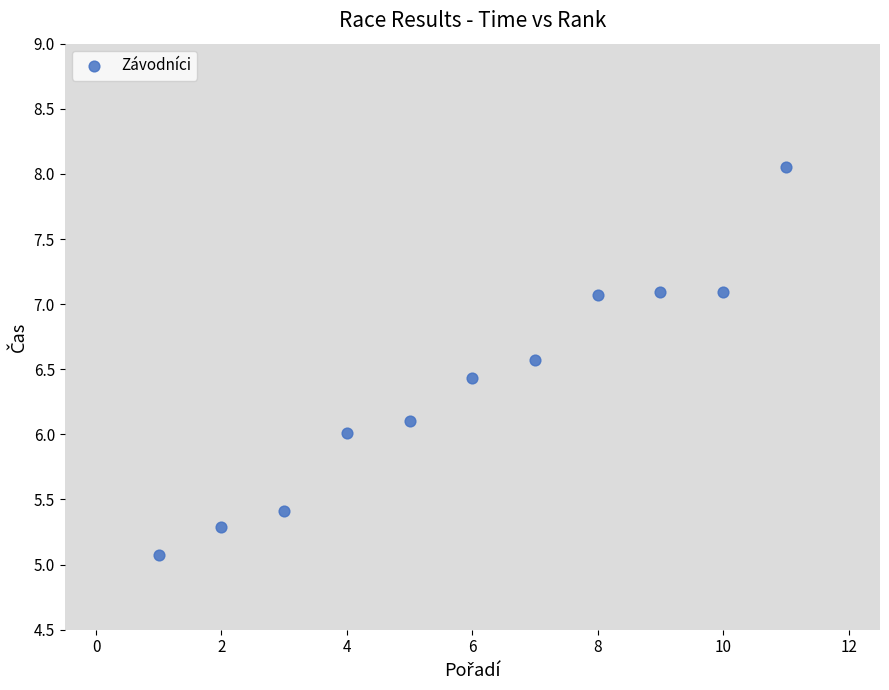

What is the average X value?

6.0